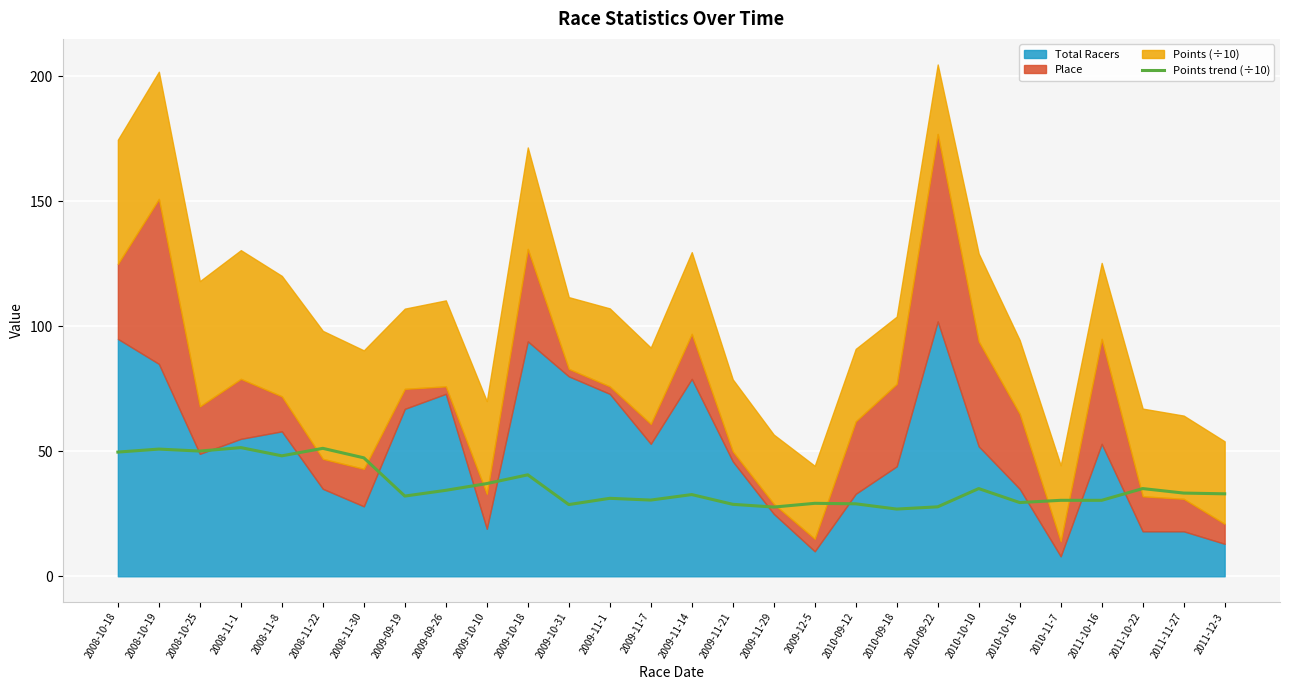

What is the smallest value displayed?

26.9